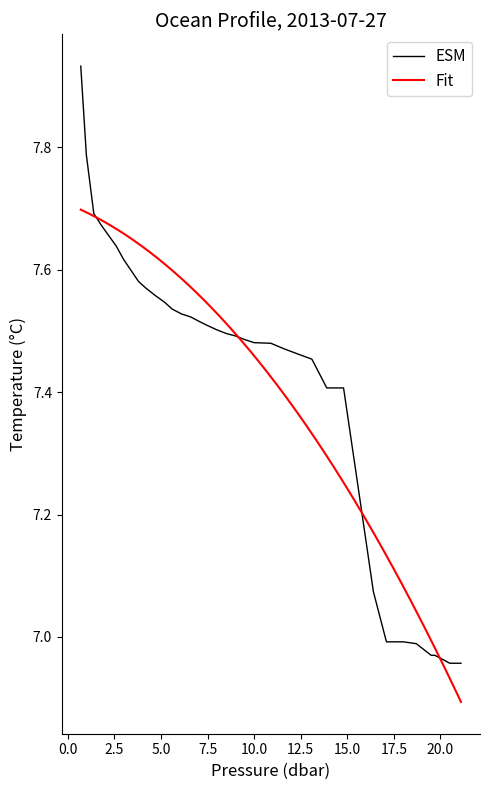

The chart shows a value of 7.7 at 2.2. True or false?

True